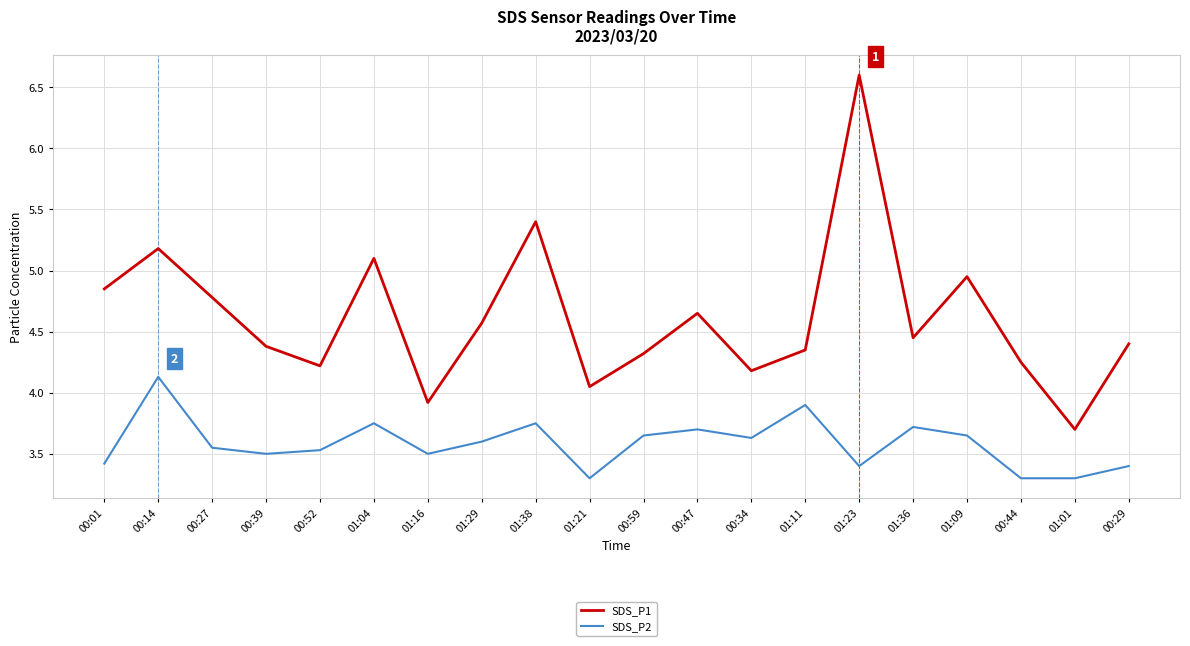

True or false: SDS_P2 has more than 1 interior local peaks.

True